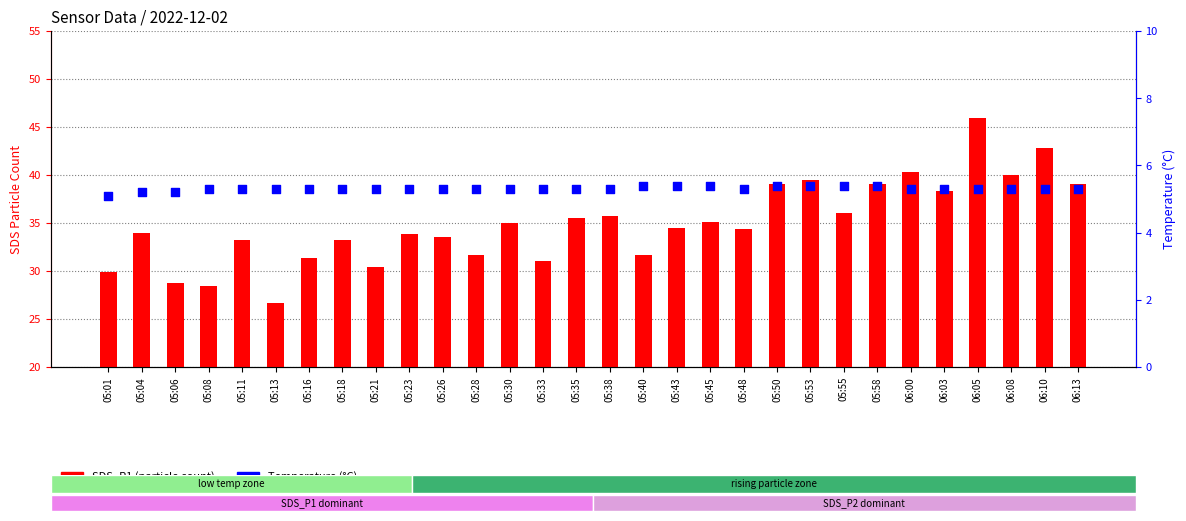

Which series has the largest Y range (max minus min)?

SDS_P1